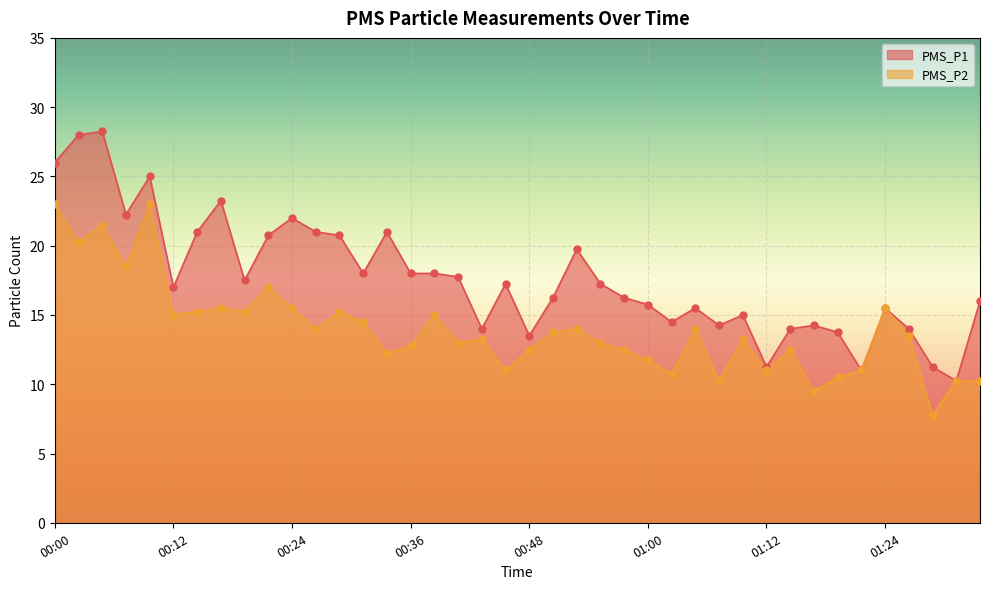

At how many categories does at least one series exceed 13?

36